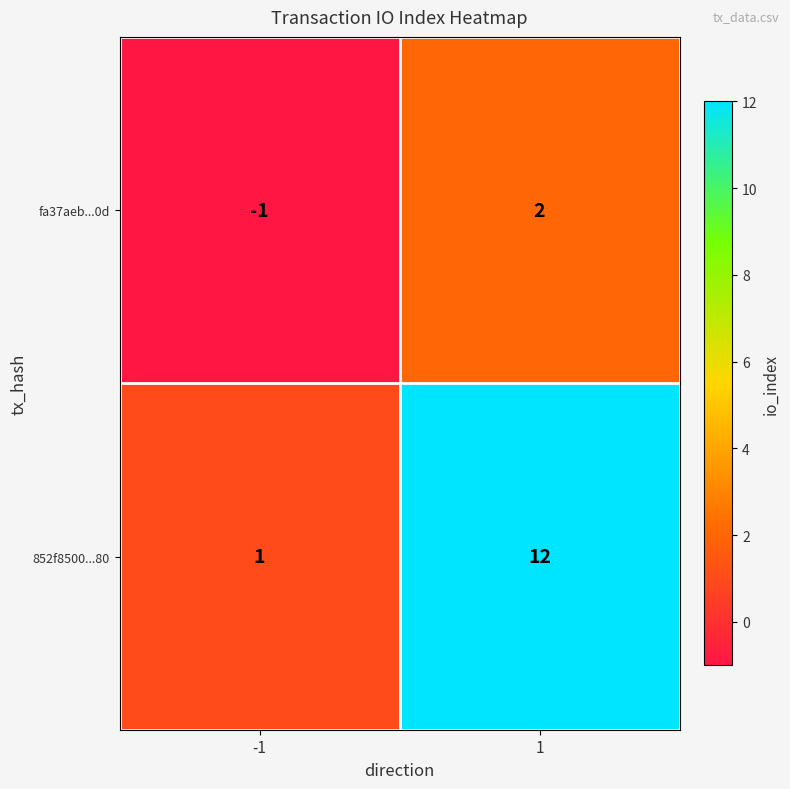

List the series in order of their overall mean, highest first.

852f8500...80, fa37aeb...0d